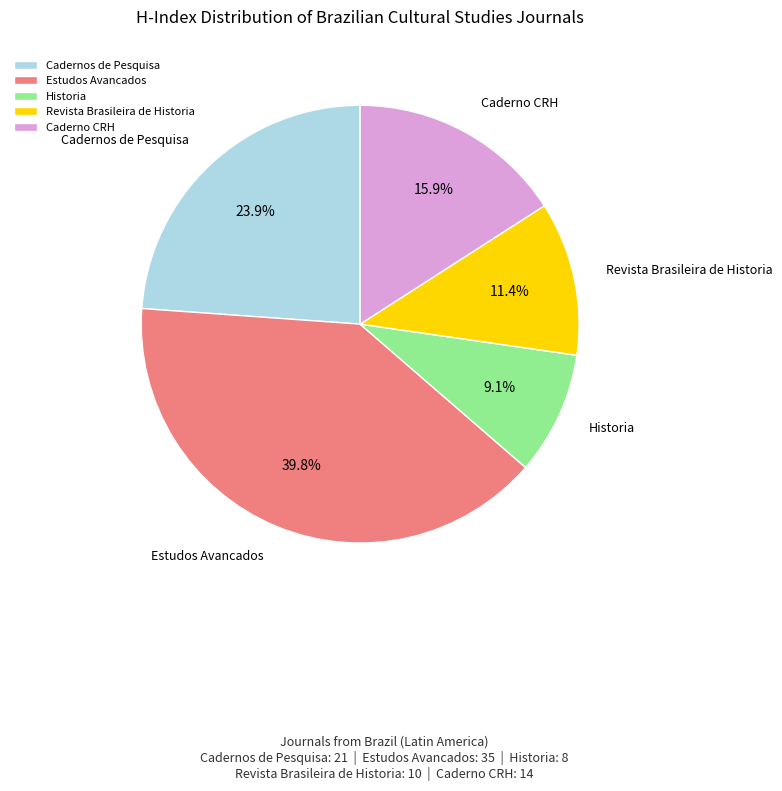

Count the number of slices in the pie.

5